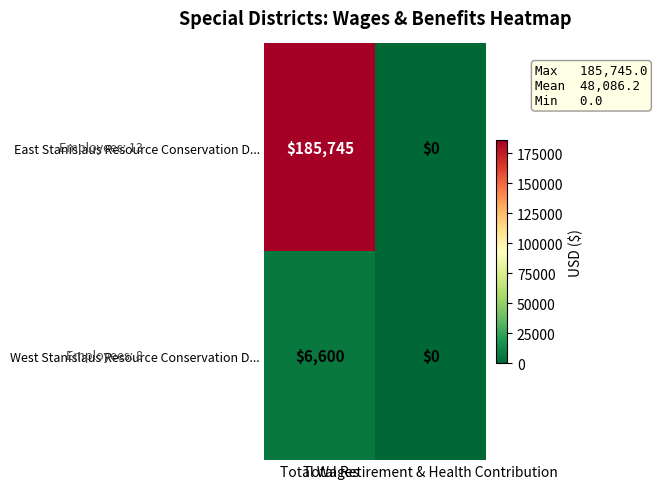

What is the sum of all East Stanislaus Resource Conservation D... values?

185745